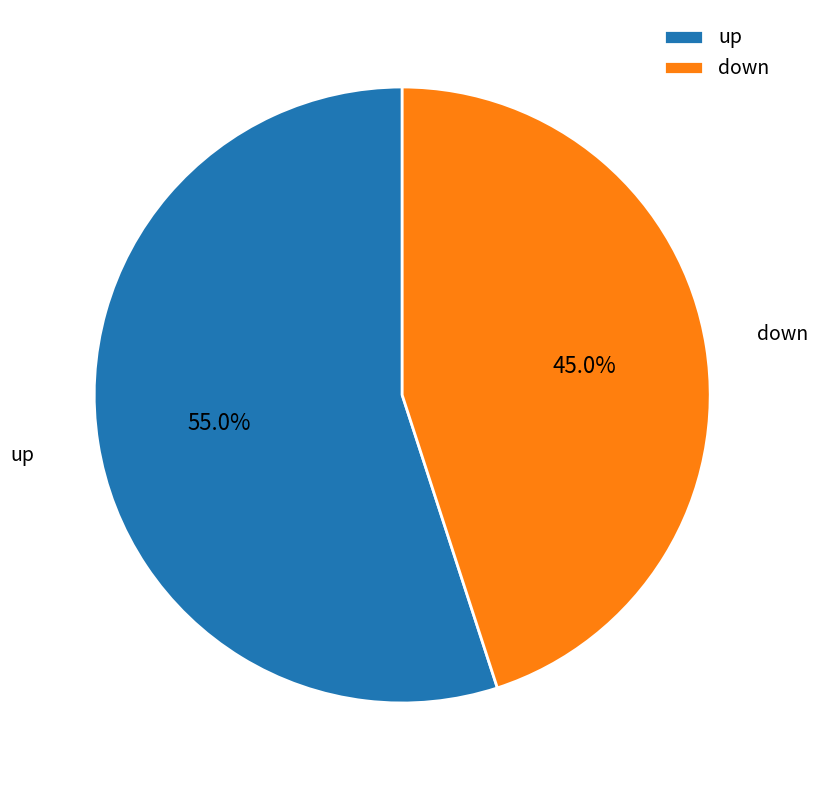

What is the majority slice?

up